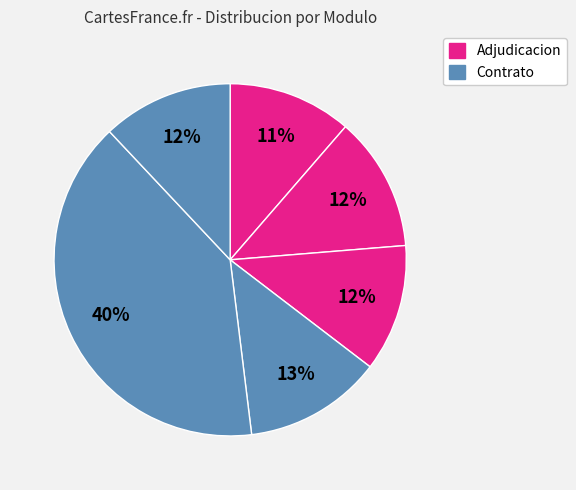

How many segments does this pie chart have?

6